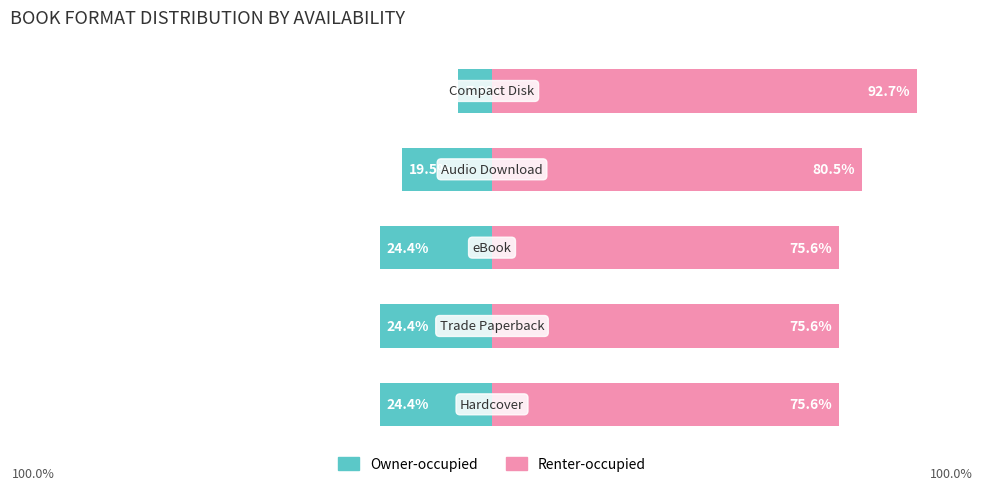

Which series has the widest spread of values?

Renter-occupied